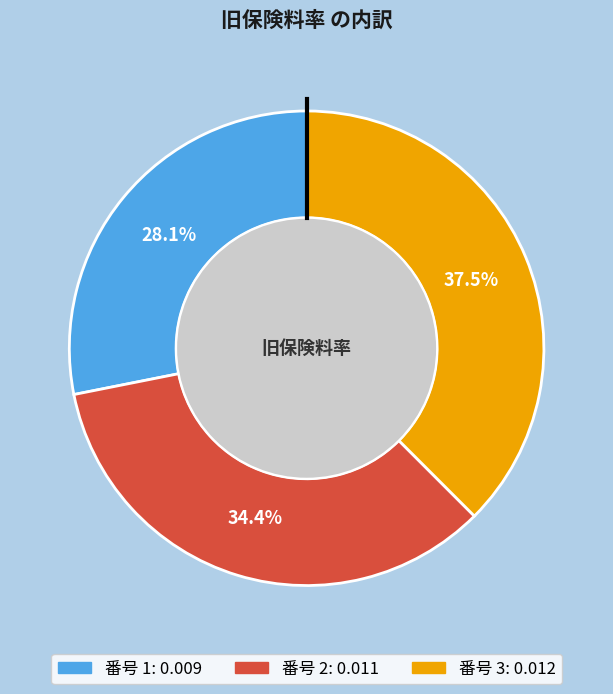

Is there any slice that represents more than half of the pie?

No